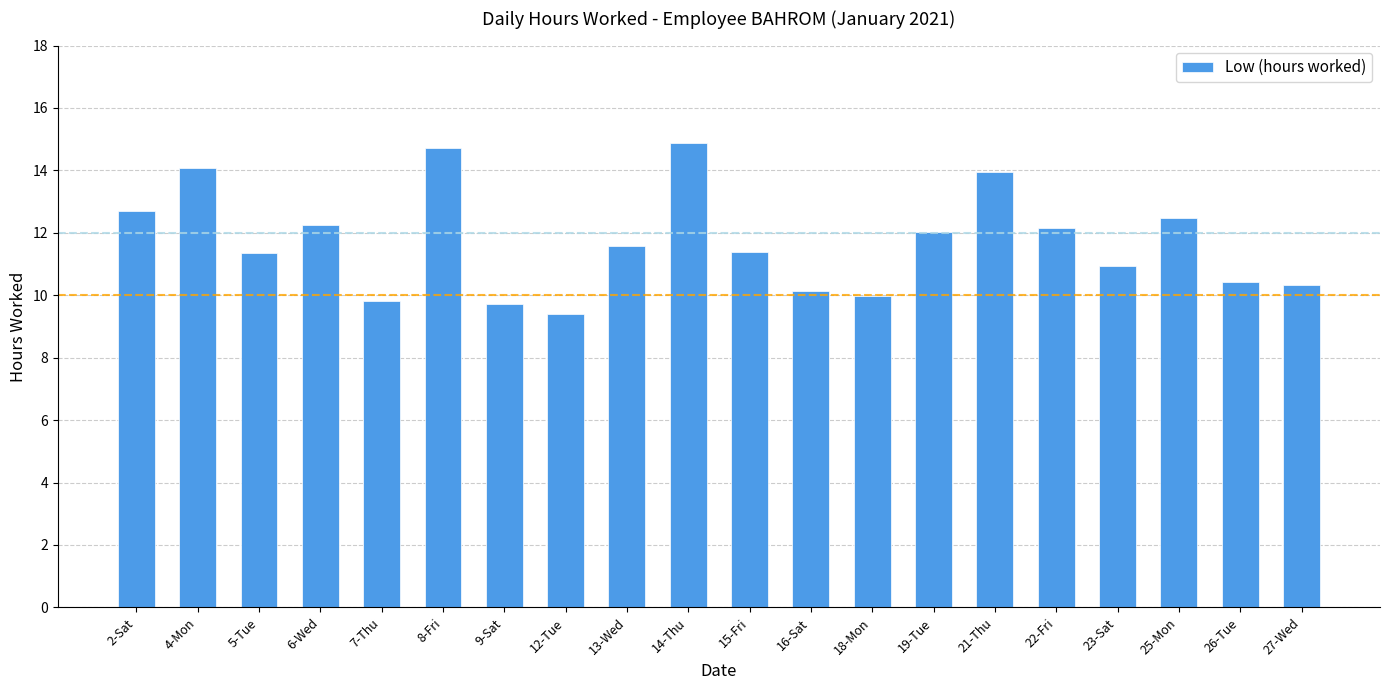

What is the value of the 1st bar from the left?

12.7